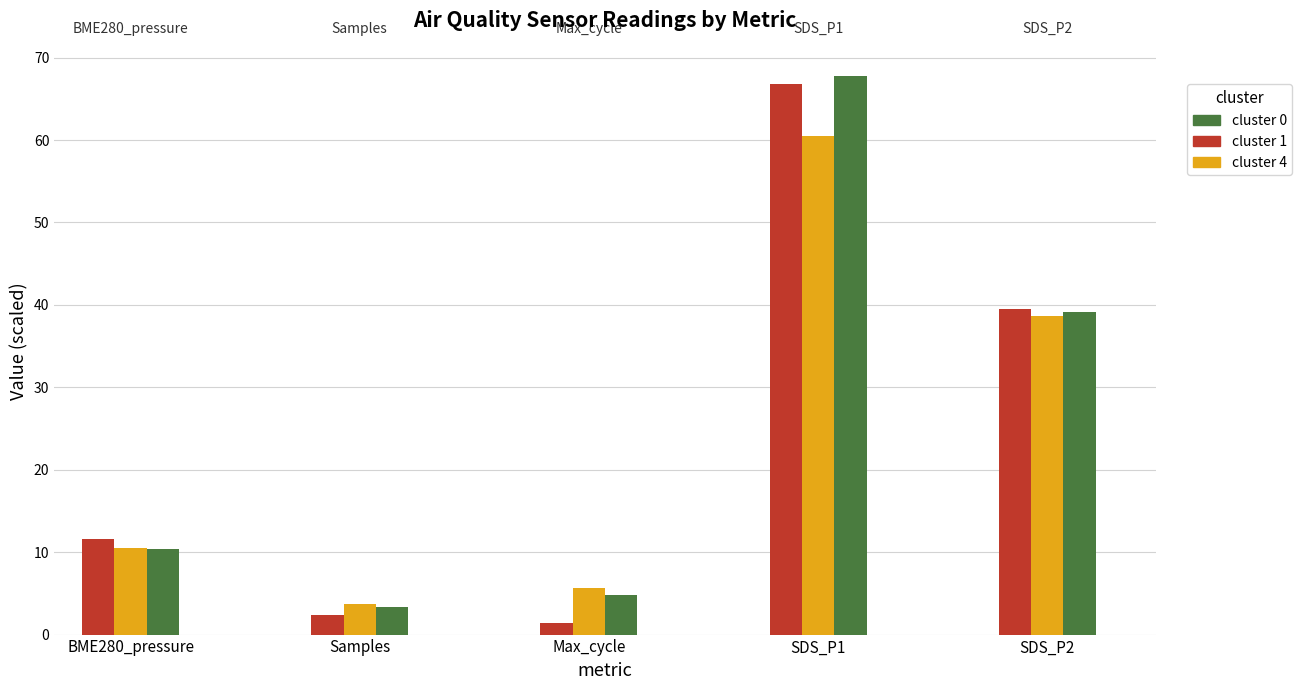

What is the total value across all series at SDS_P1?

195.1